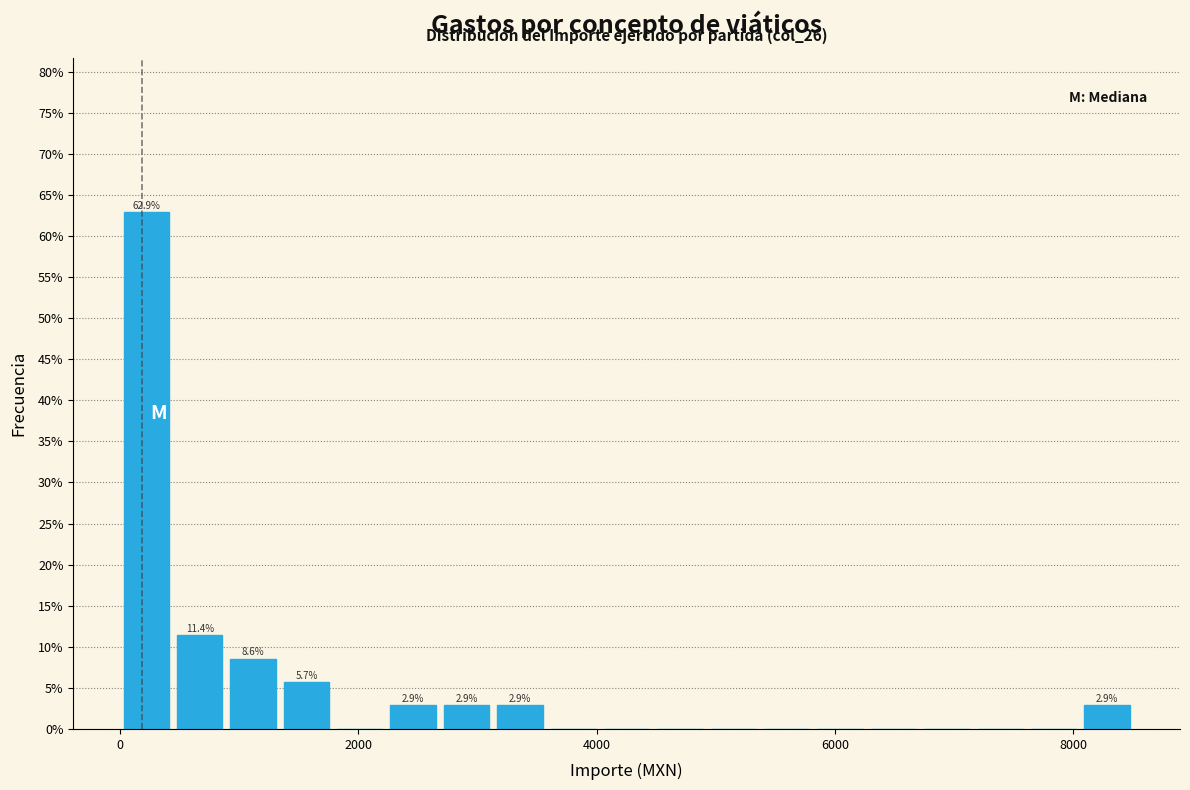

Around what value on the x-axis is the tallest bar? Give the approximate position of its centre, as read against the axis.

200